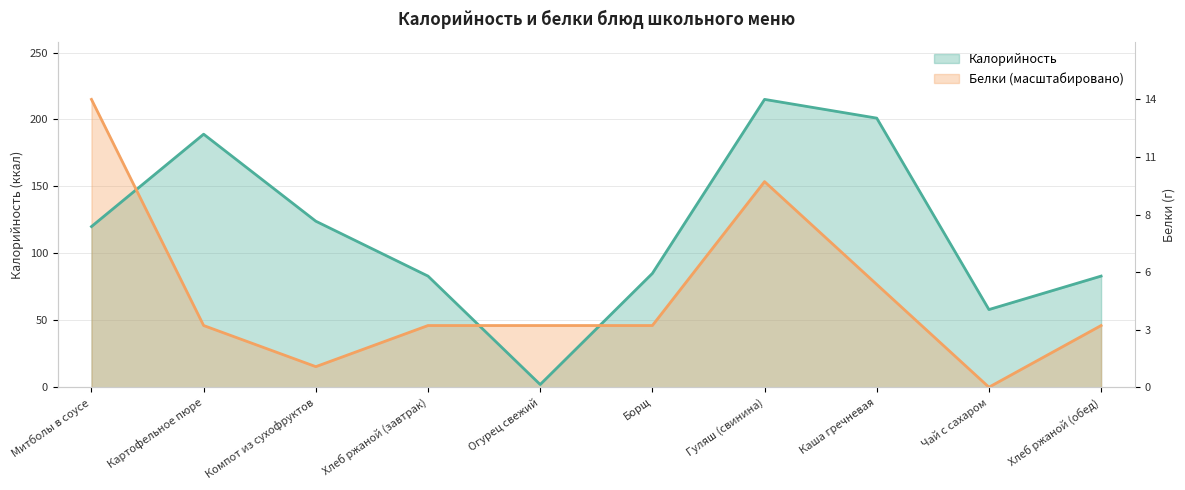

The value of Калорийность at Гуляш (свинина) is 215.0. True or false?

True